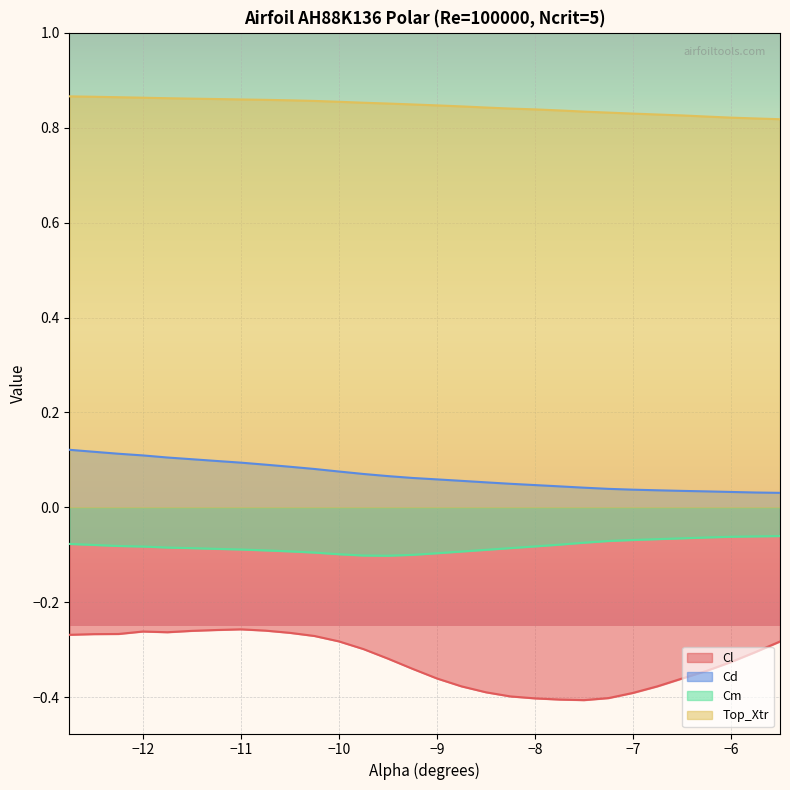

How many lines are shown in the chart?

4